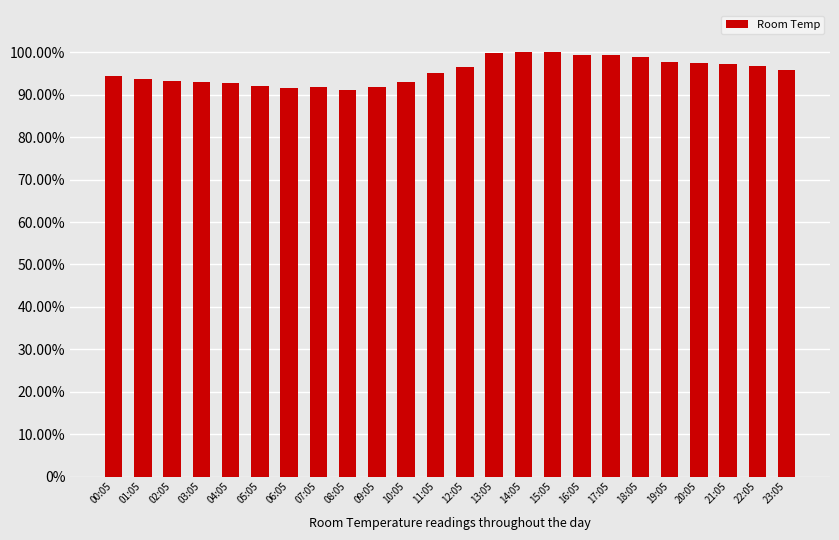

What is the label of the 17th bar from the right?

07:05